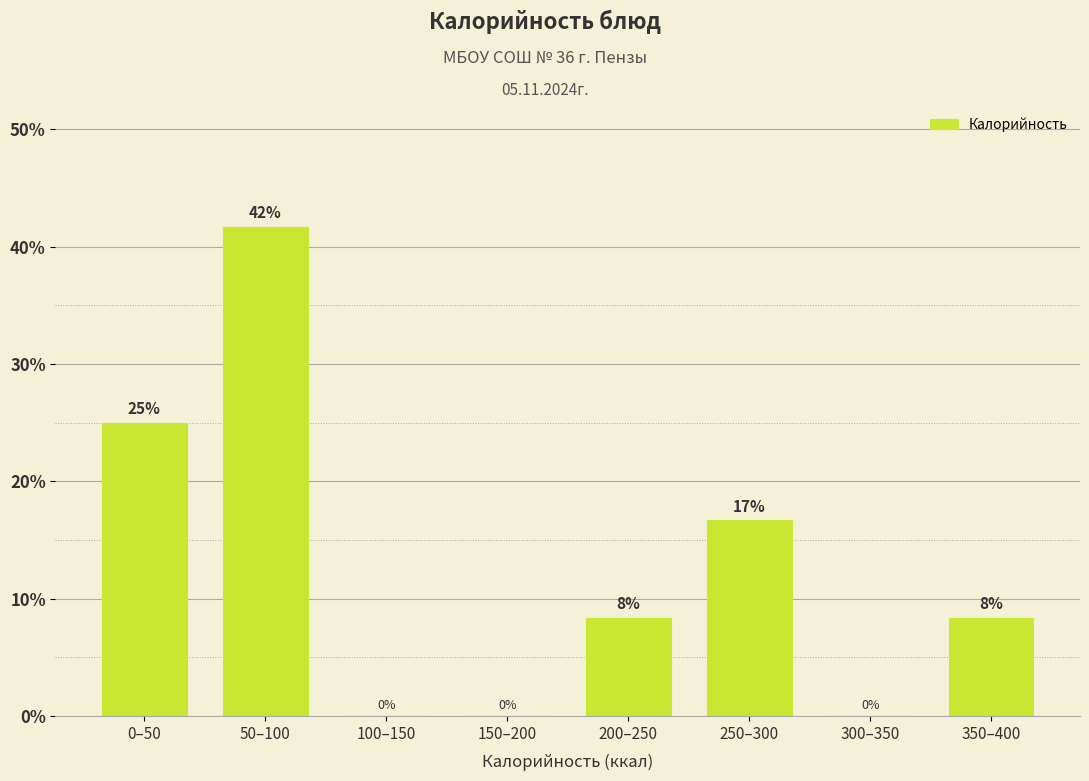

Which has a higher value, 0–50 or 250–300?

0–50